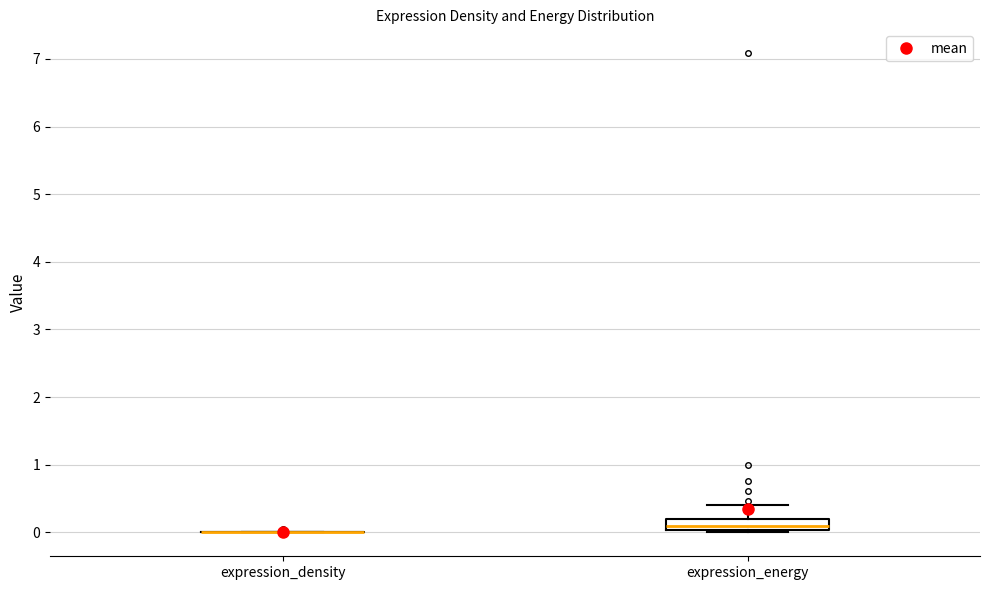

Reading left to right, read every box against the y-axis: the position of its median line, the range the box covers, and the ends of its whiskers. The values are not printed on the chart, so give them approximately, as read against the axis.

expression_density: box collapsed to a line at 0.0, whiskers 0.0 to 0.0
expression_energy: median 0.1, box 0.0 to 0.2, whiskers 0.0 (just below the box's lower edge) to 0.4